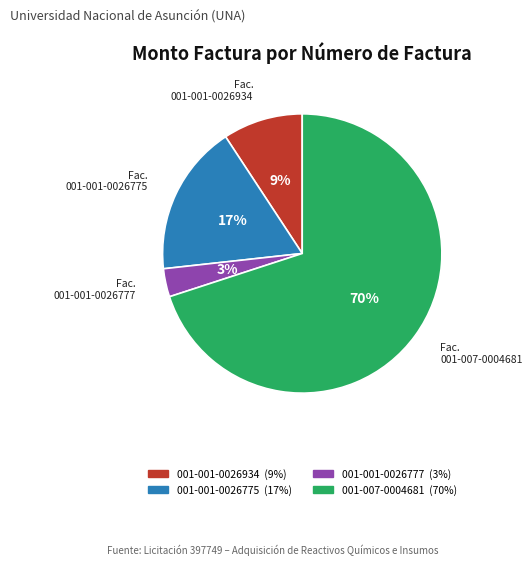

Is the sum of 001-001-0026775 and 001-001-0026934 greater than half?

No